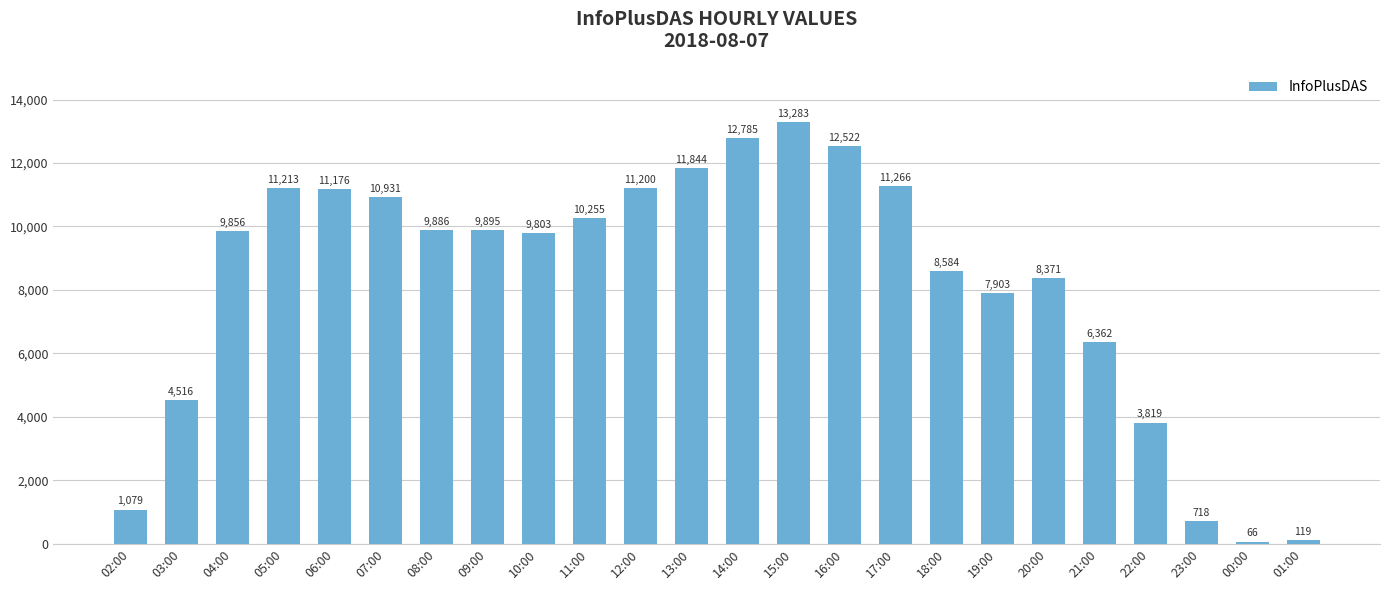

Reading left to right, transcribe all the data shown in this chart.

02:00=1079	03:00=4516	04:00=9856	05:00=11213	06:00=11176	07:00=10931	08:00=9886	09:00=9895	10:00=9803	11:00=10255	12:00=11200	13:00=11844	14:00=12785	15:00=13283	16:00=12522	17:00=11266	18:00=8584	19:00=7903	20:00=8371	21:00=6362	22:00=3819	23:00=718	00:00=66	01:00=119